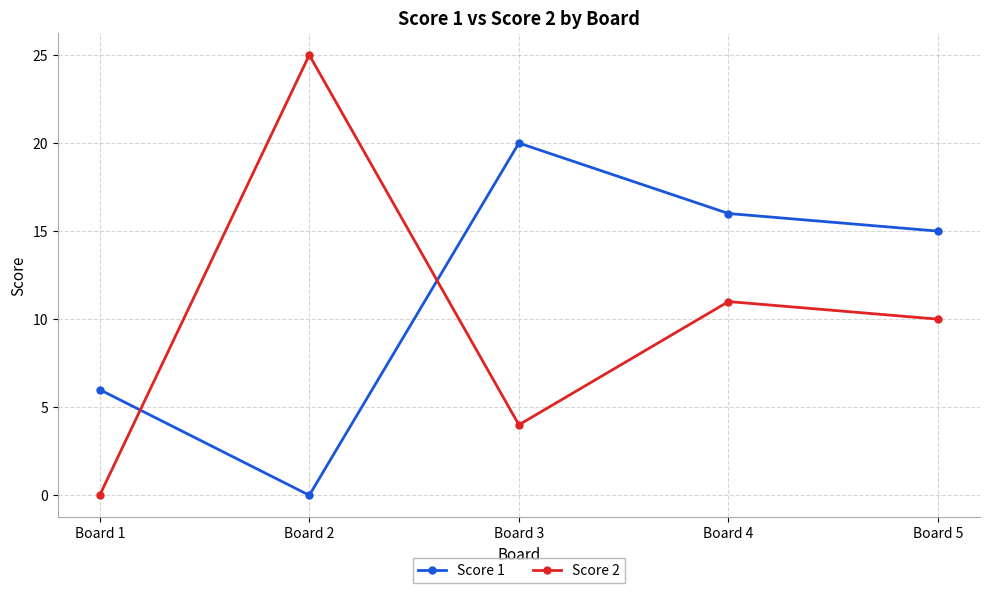

Is the value of Score 1 at Board 4 greater than the value of Score 2 at Board 5?

Yes